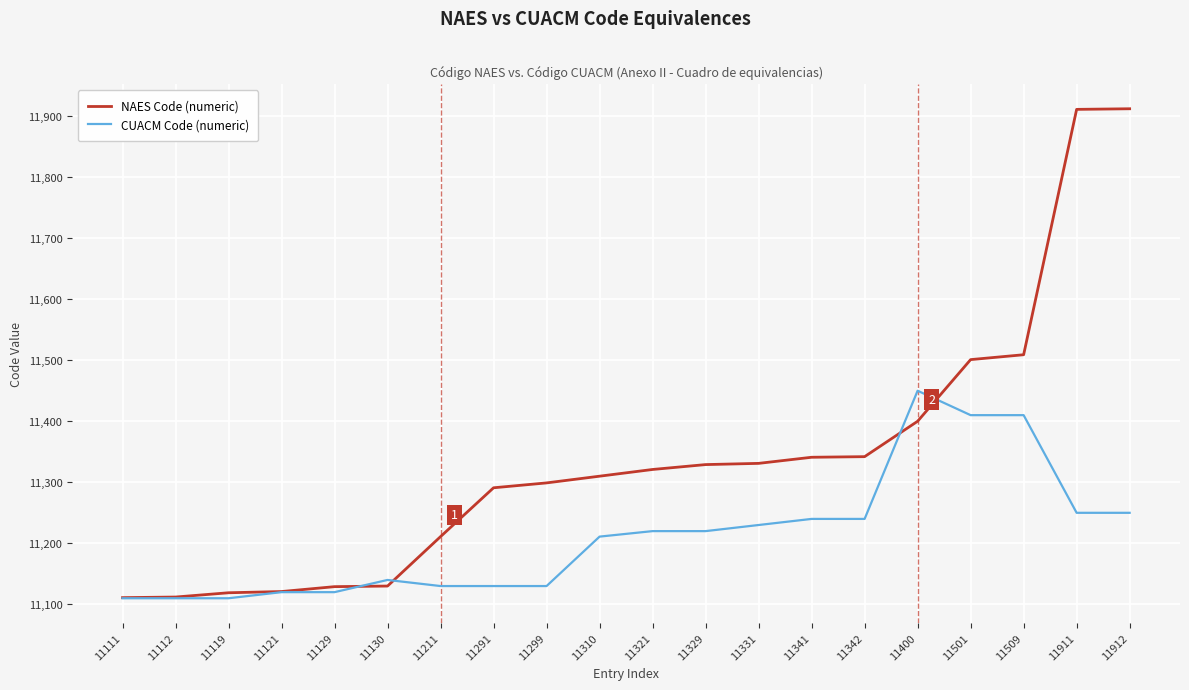

Which series has the widest spread of values?

NAES Code (numeric)